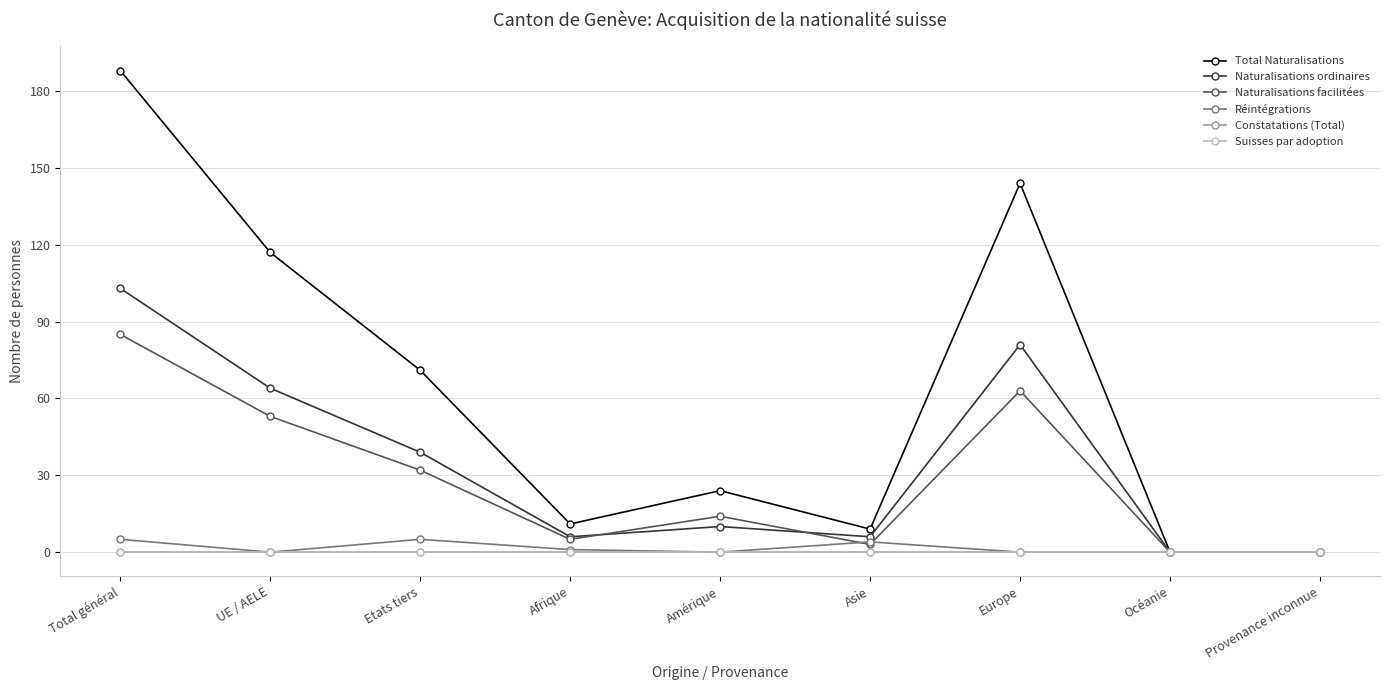

What value does the Naturalisations facilitées series have at Total général?

85